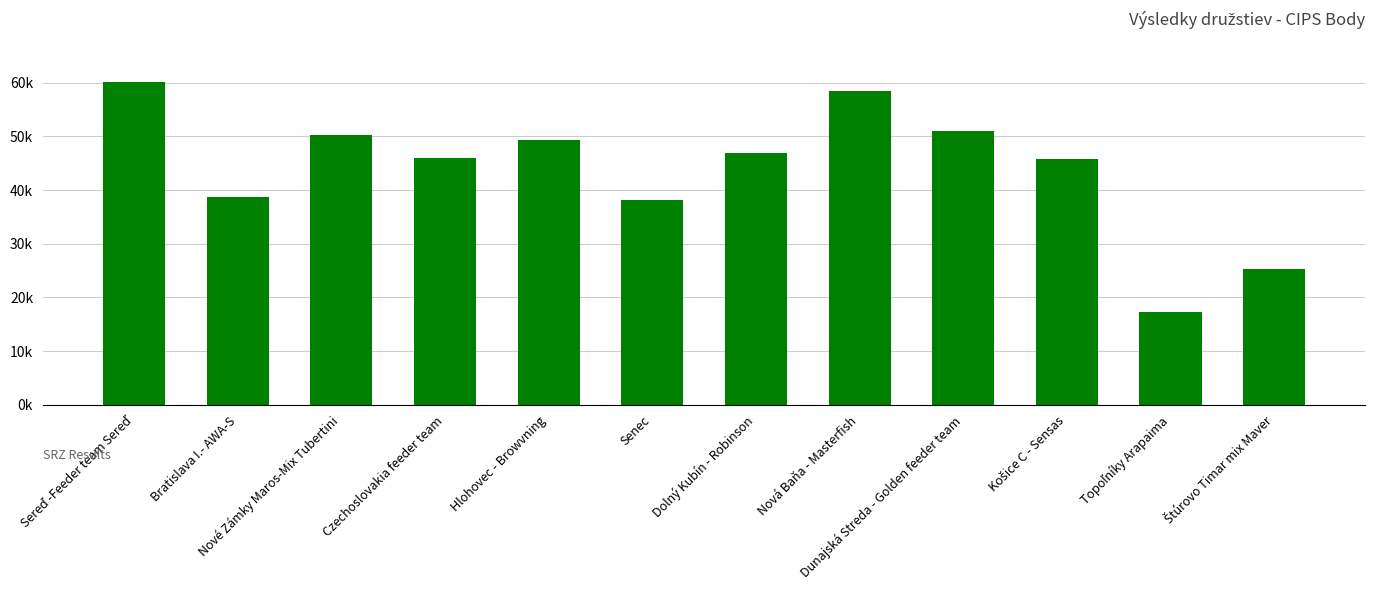

Which has a higher value, Hlohovec - Browvning or Nová Baňa - Masterfish?

Nová Baňa - Masterfish